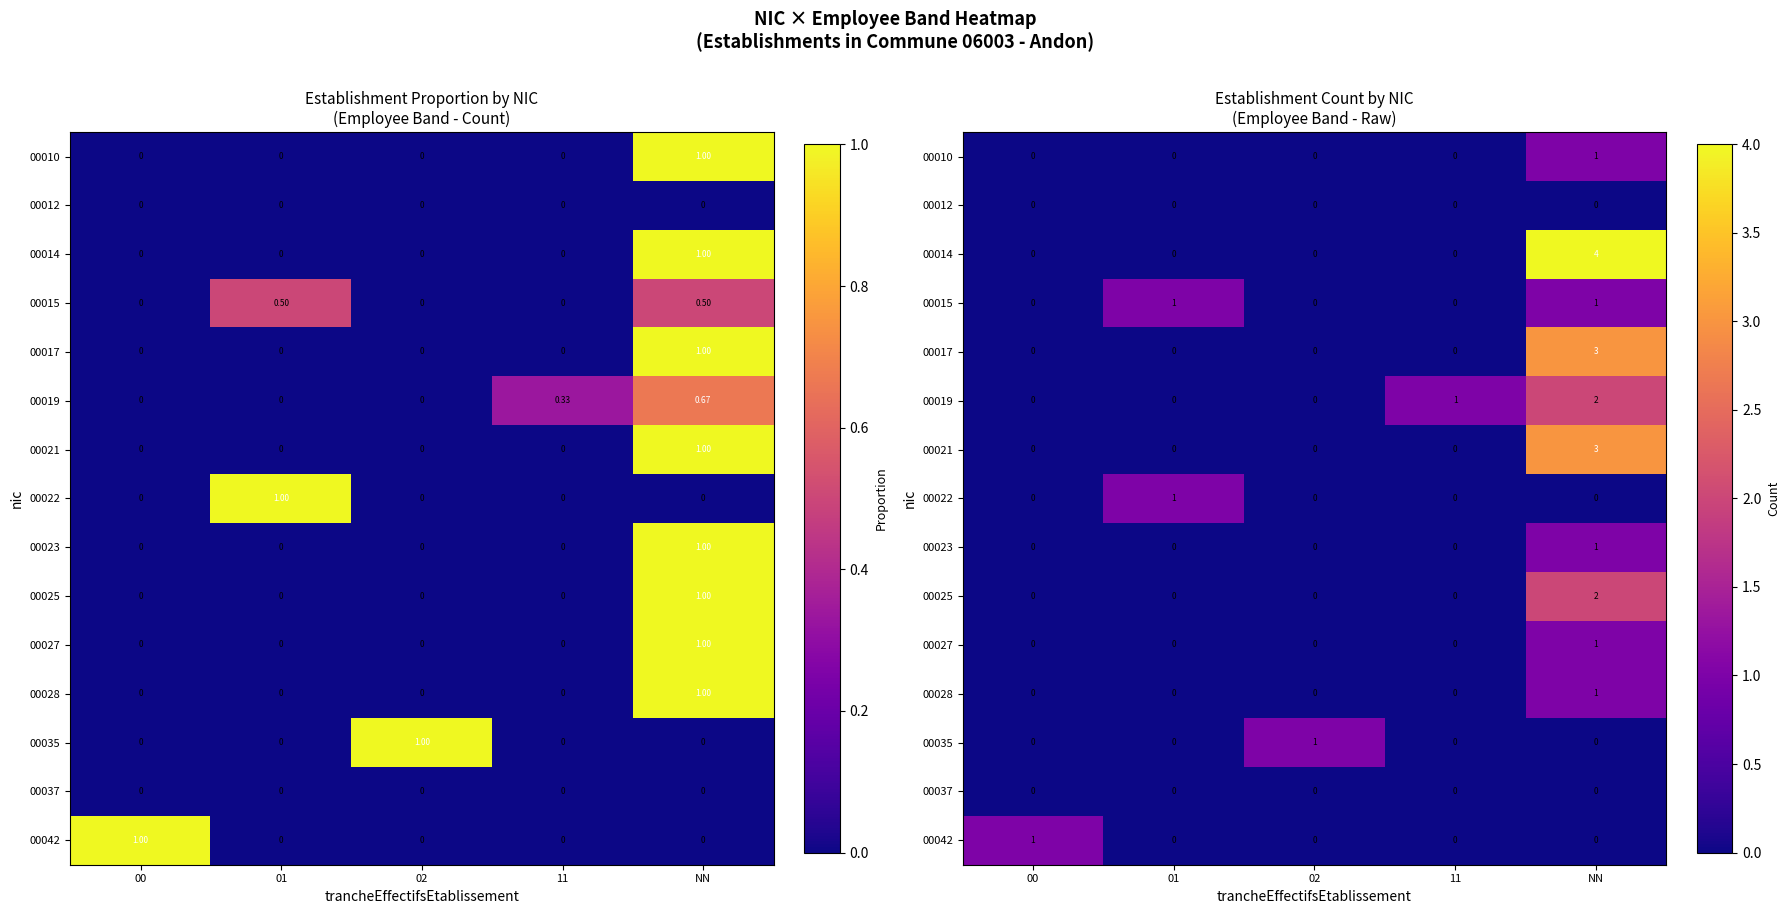

Is the value of 00019 at 01 greater than the value of 00015 at 02?

No